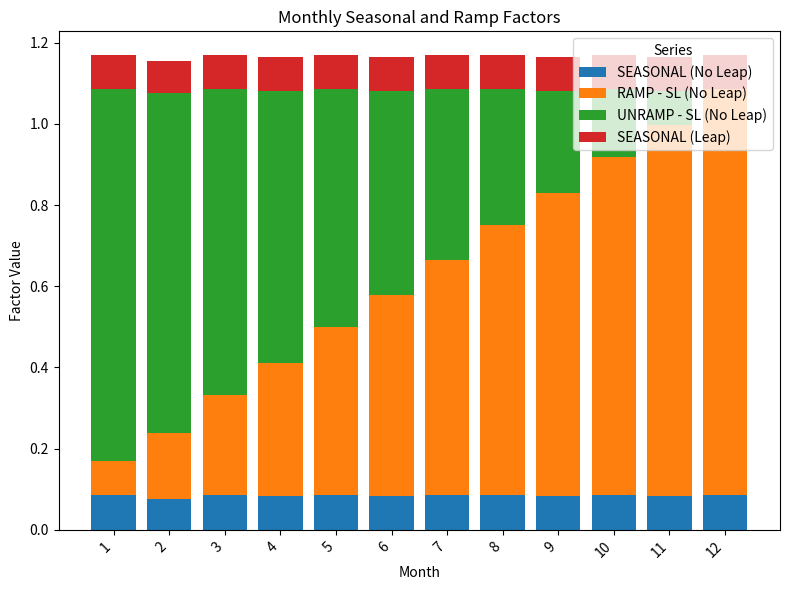

What is the total value across all series at 4?

1.2